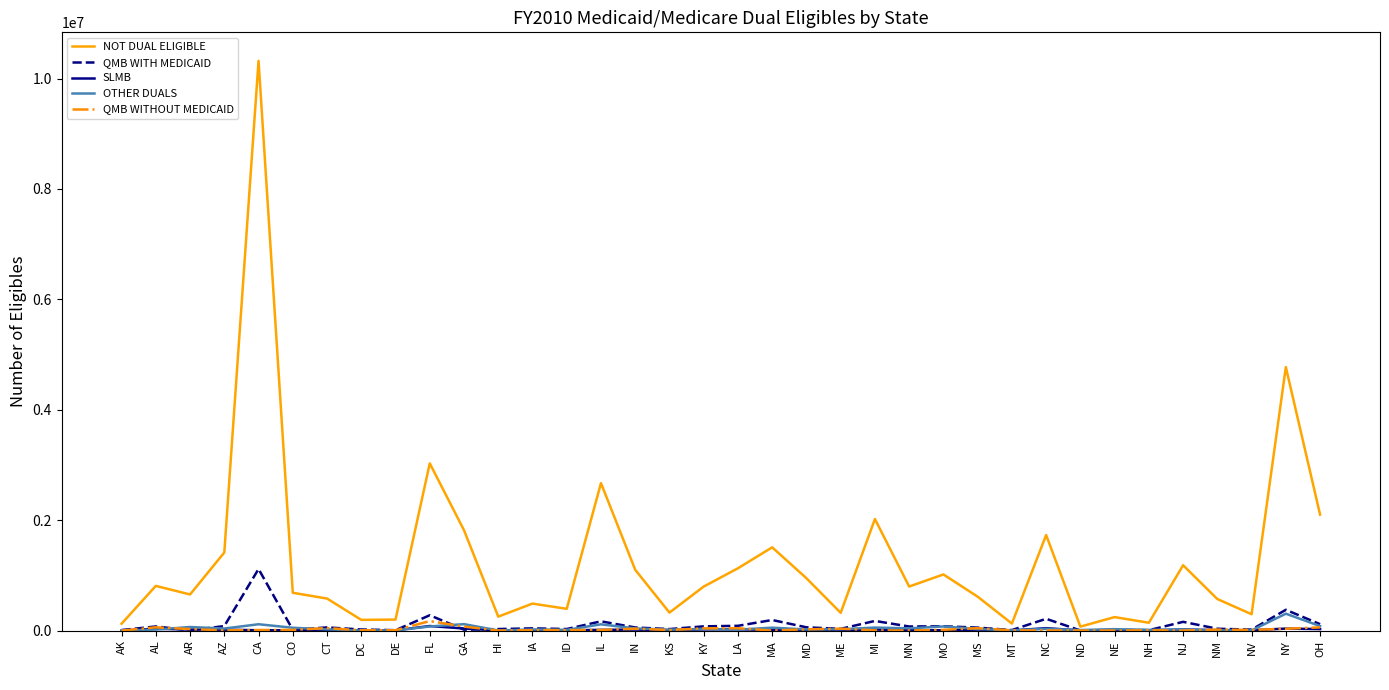

Which series has the widest spread of values?

NOT DUAL ELIGIBLE